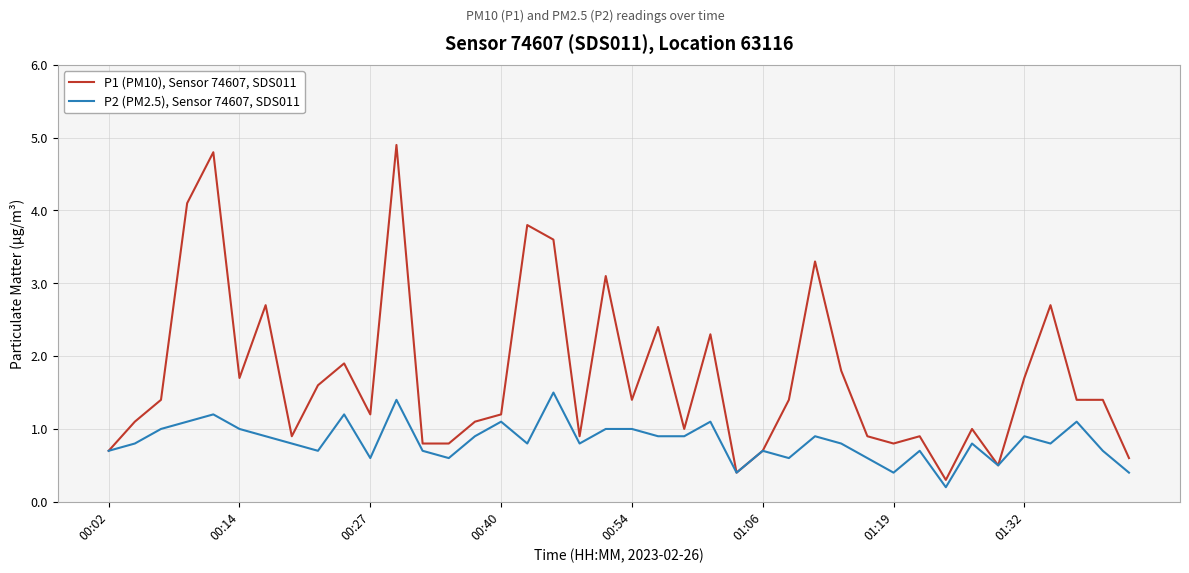

What are all the series names shown in the legend?

P1 (PM10), Sensor 74607, SDS011, P2 (PM2.5), Sensor 74607, SDS011